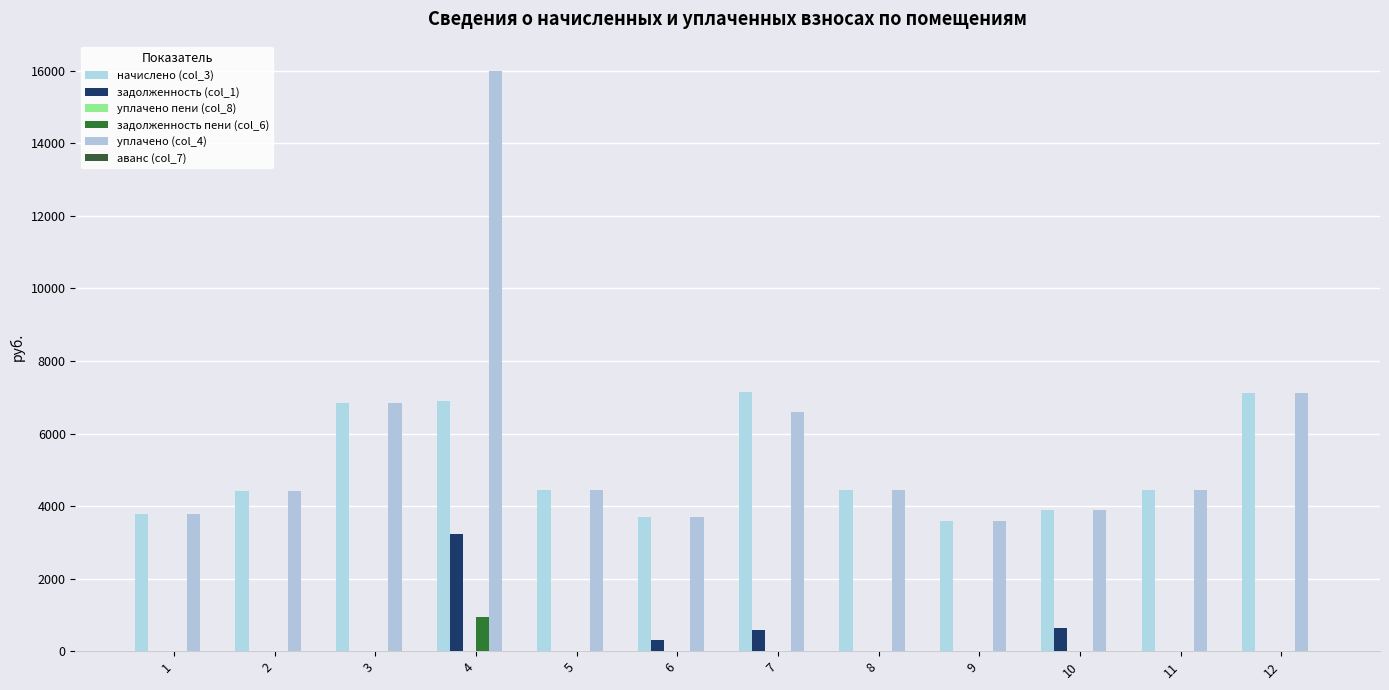

Rank the series by their maximum value, from lowest to highest.

аванс (col_7), уплачено пени (col_8), задолженность пени (col_6), задолженность (col_1), начислено (col_3), уплачено (col_4)